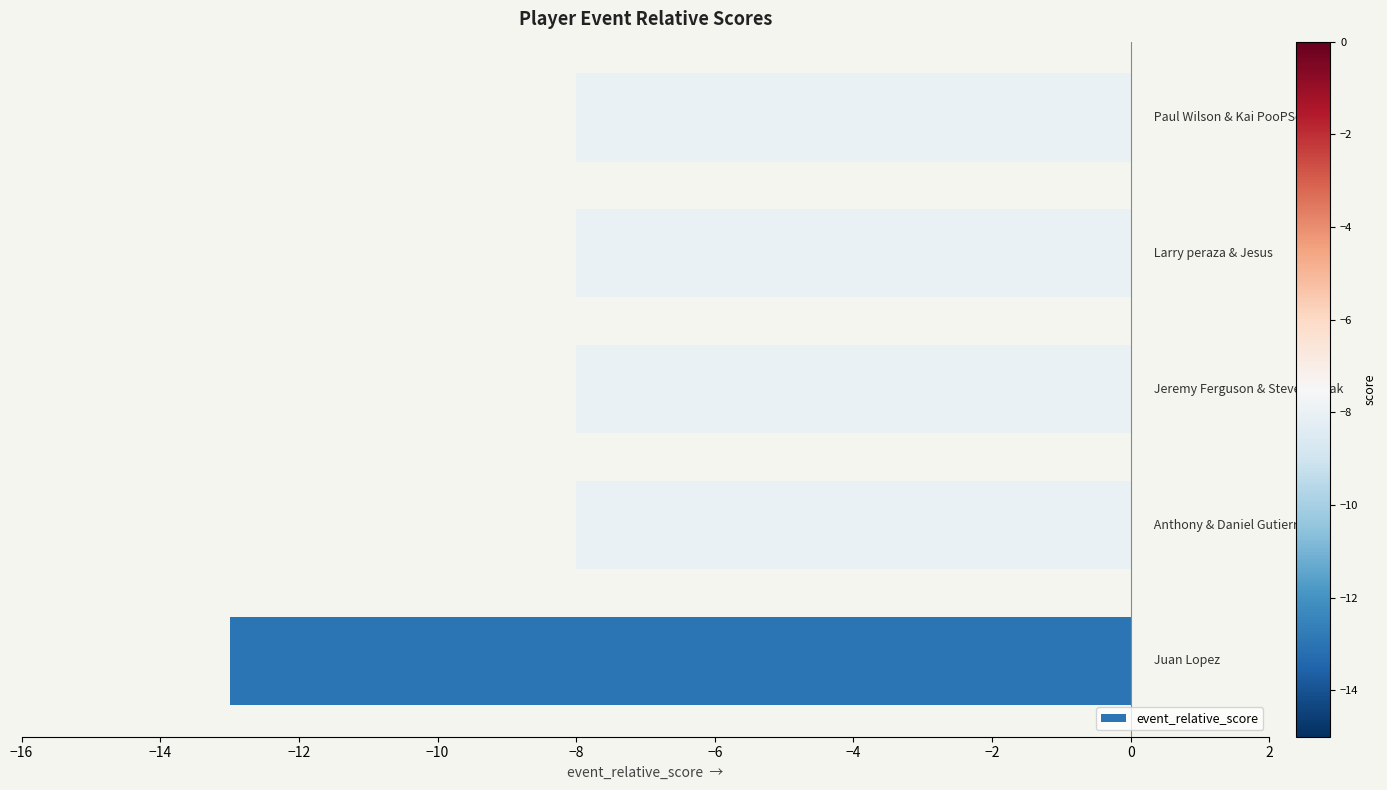

What is the minimum value shown in the chart?

-13